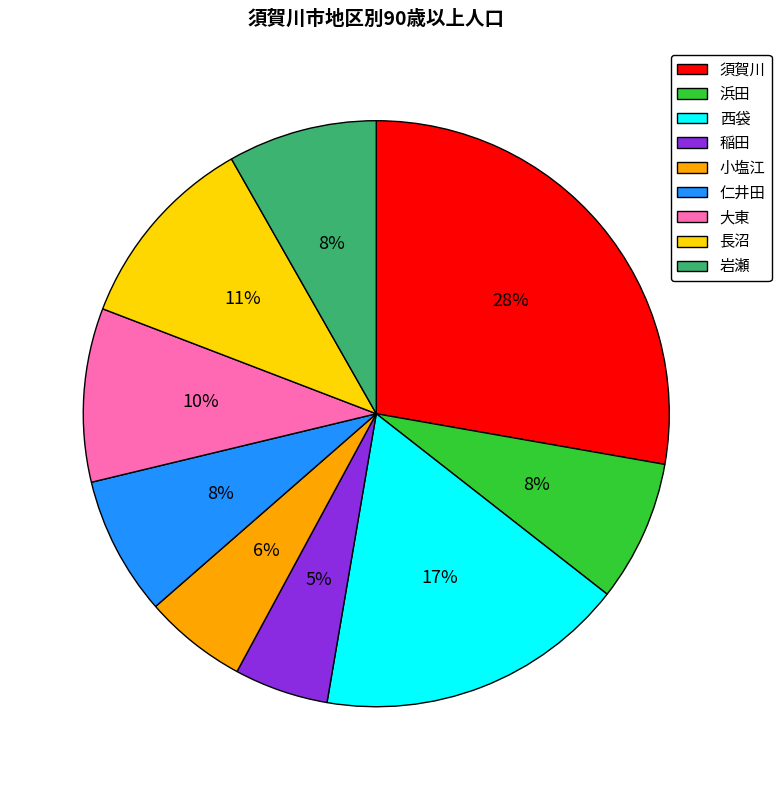

Combined, do 浜田 and 大東 account for over 50%?

No